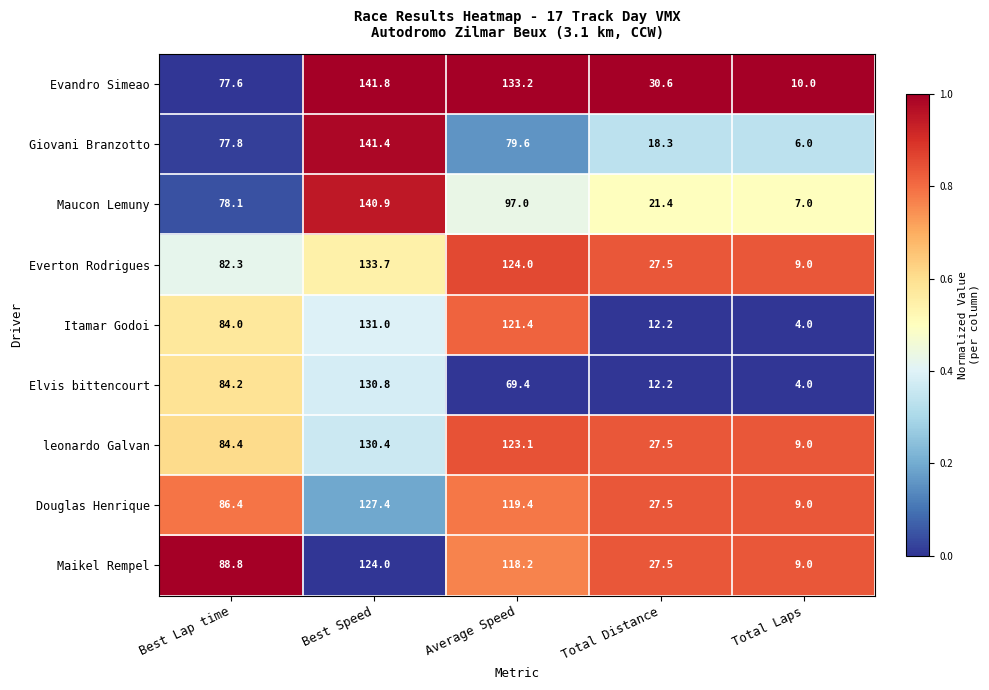

What is the greatest value displayed?

141.8